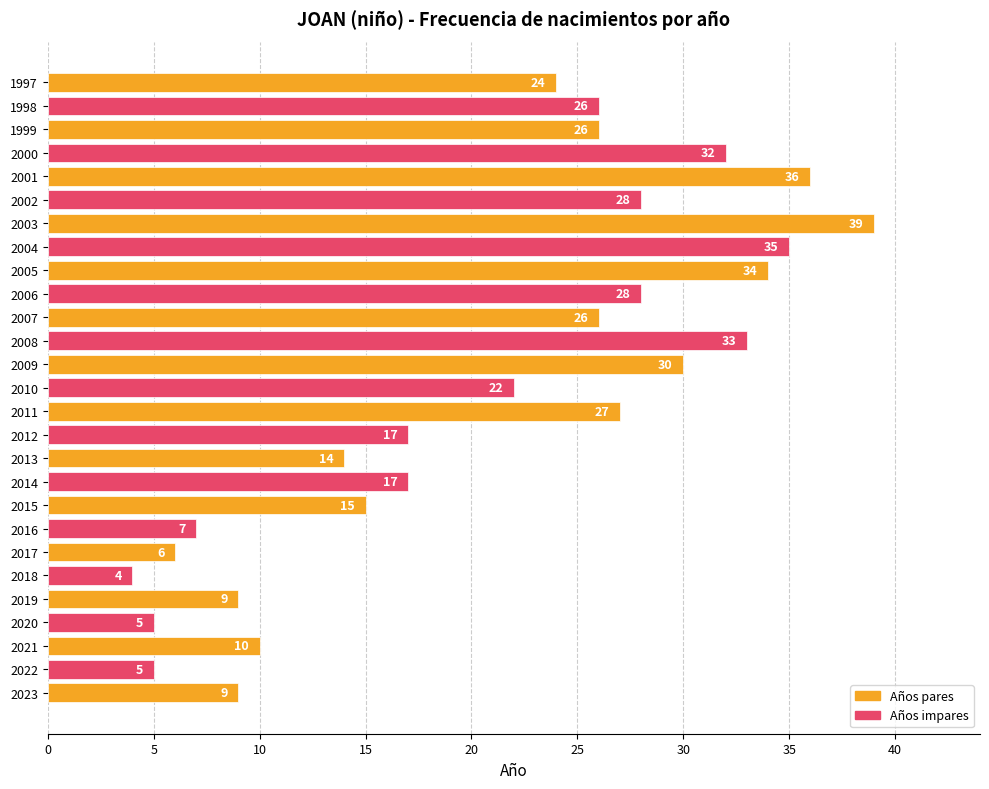

Where is the data nearest to the value 21?

2010